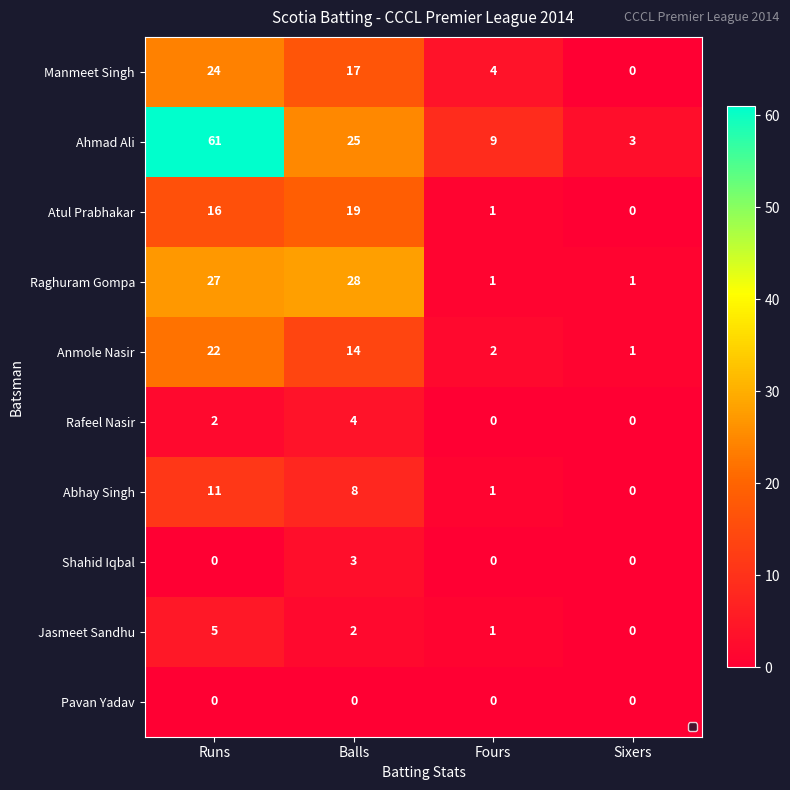

Count the number of data series in this chart.

10